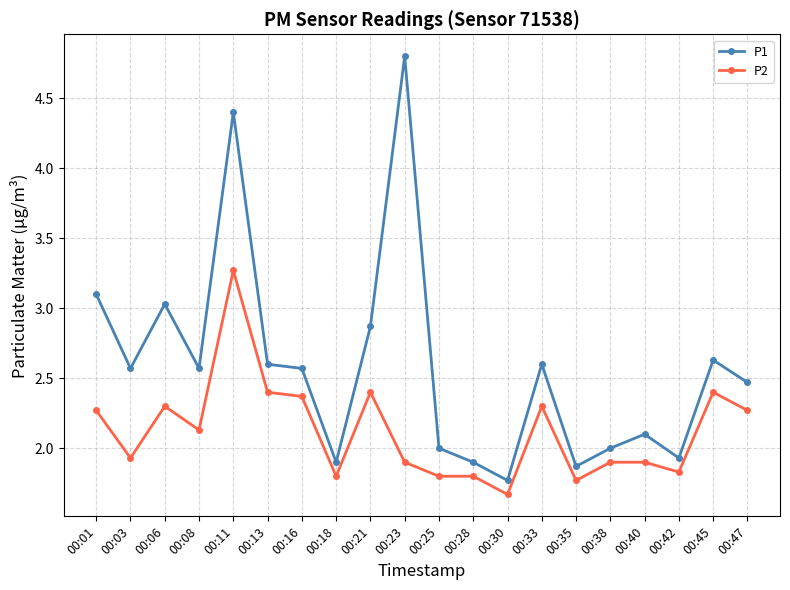

At 00:08, list the series in order from largest to smallest.

P1, P2